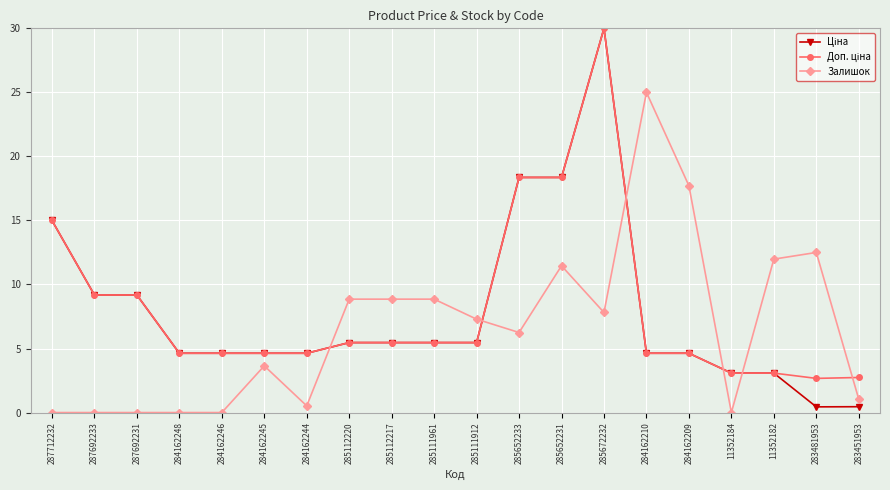

The Залишок series shows 11.3 at 284162248. True or false?

False